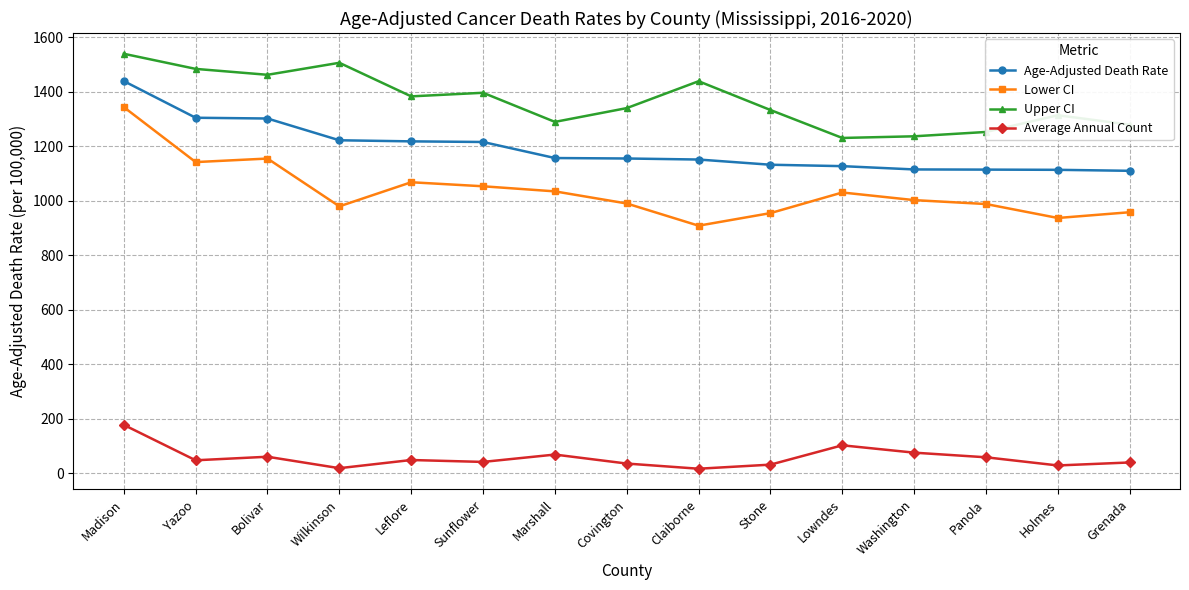

Count the number of categories in the chart.

15